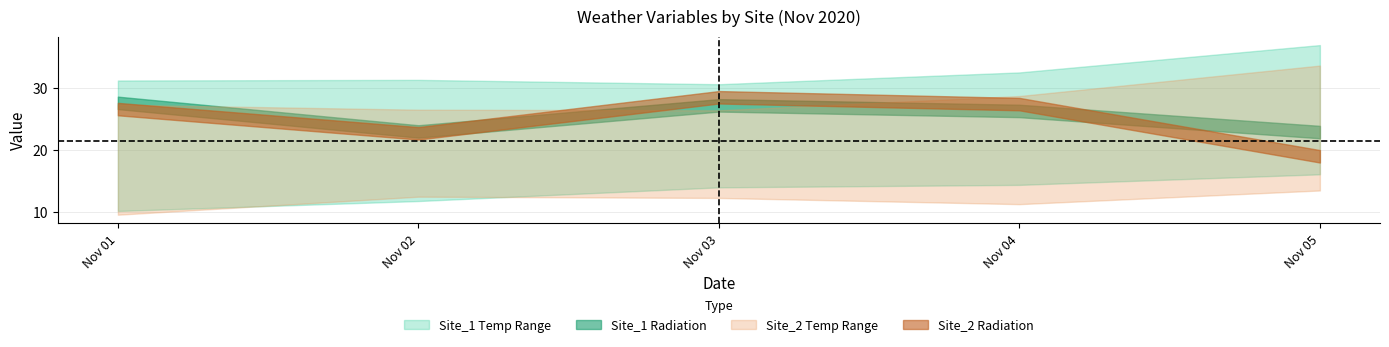

What is the highest value of the Site_1_radn series?

27.6